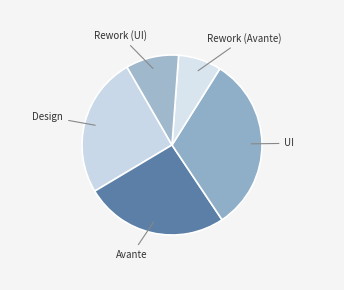

Which slice is the smallest?

Rework (Avante)